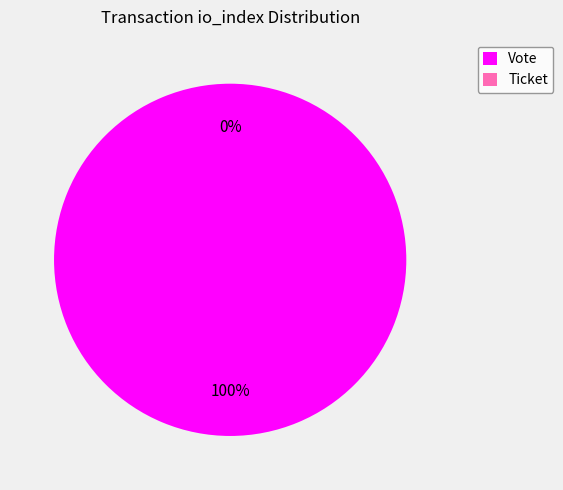

What is the change in value from Vote to Ticket?

-1